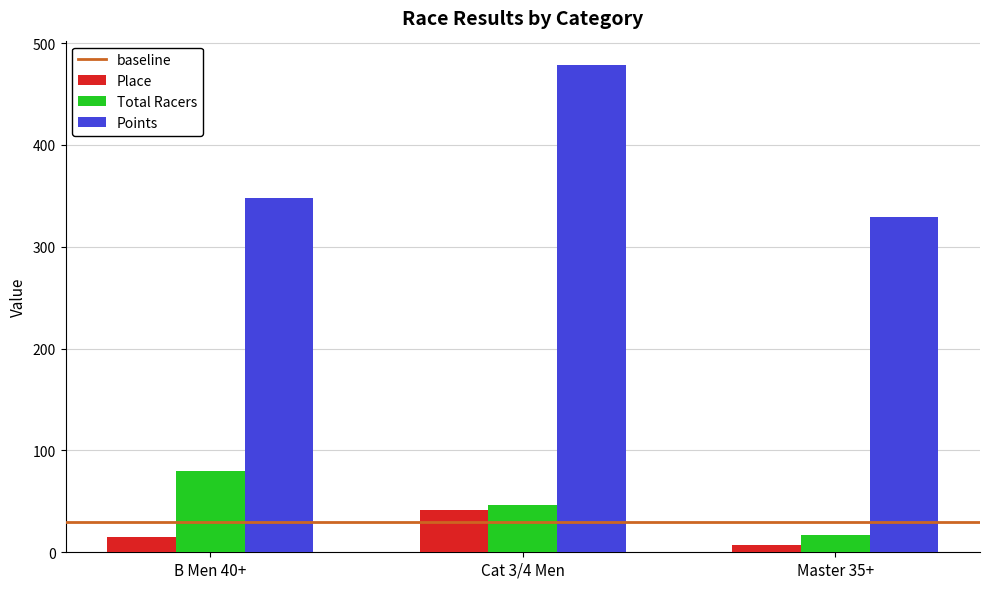

Reading left to right, extract all data points from this chart.

Place: 15.0	42.0	7.0
Total Racers: 80.0	46.0	17.0
Points: 348.4	478.5	329.5